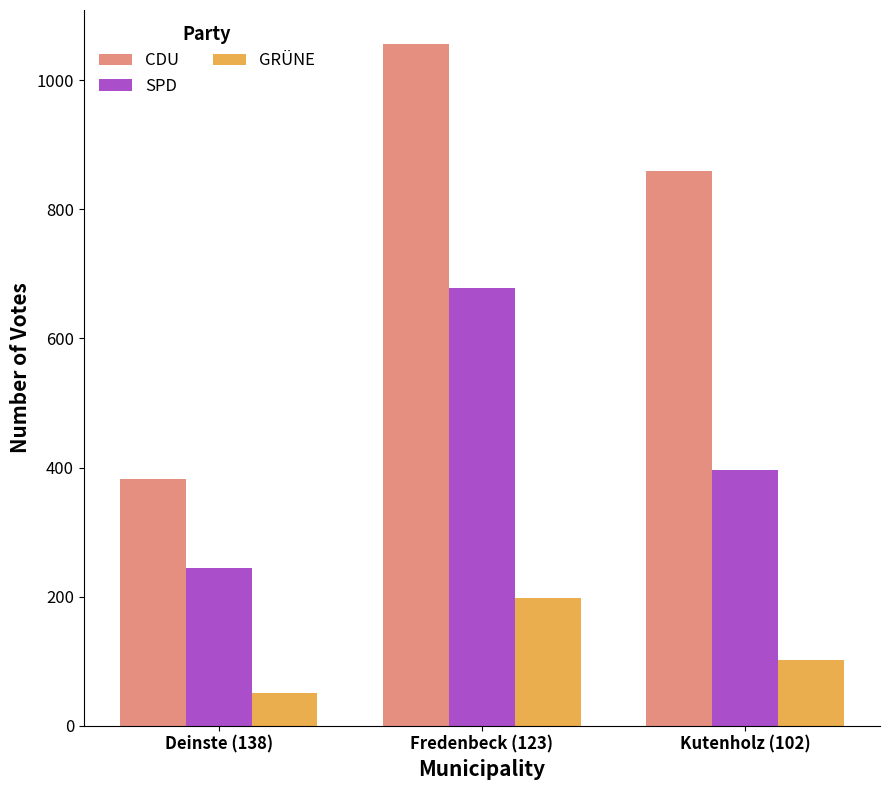

What is the difference between the SPD values at Kutenholz (102) and Fredenbeck (123)?

282